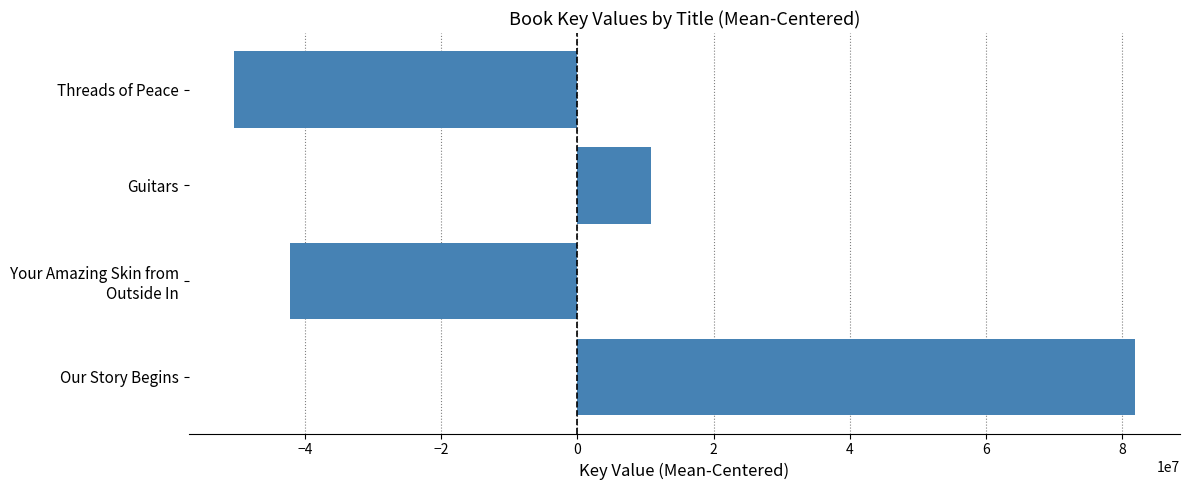

What is the label of the 1st bar from the bottom?

Our Story Begins